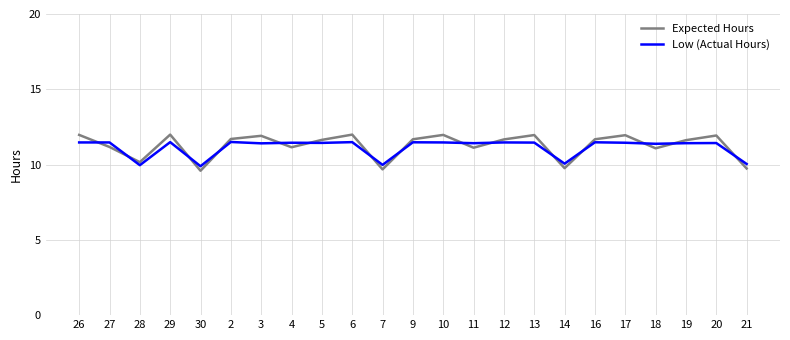

How many lines are shown in the chart?

2